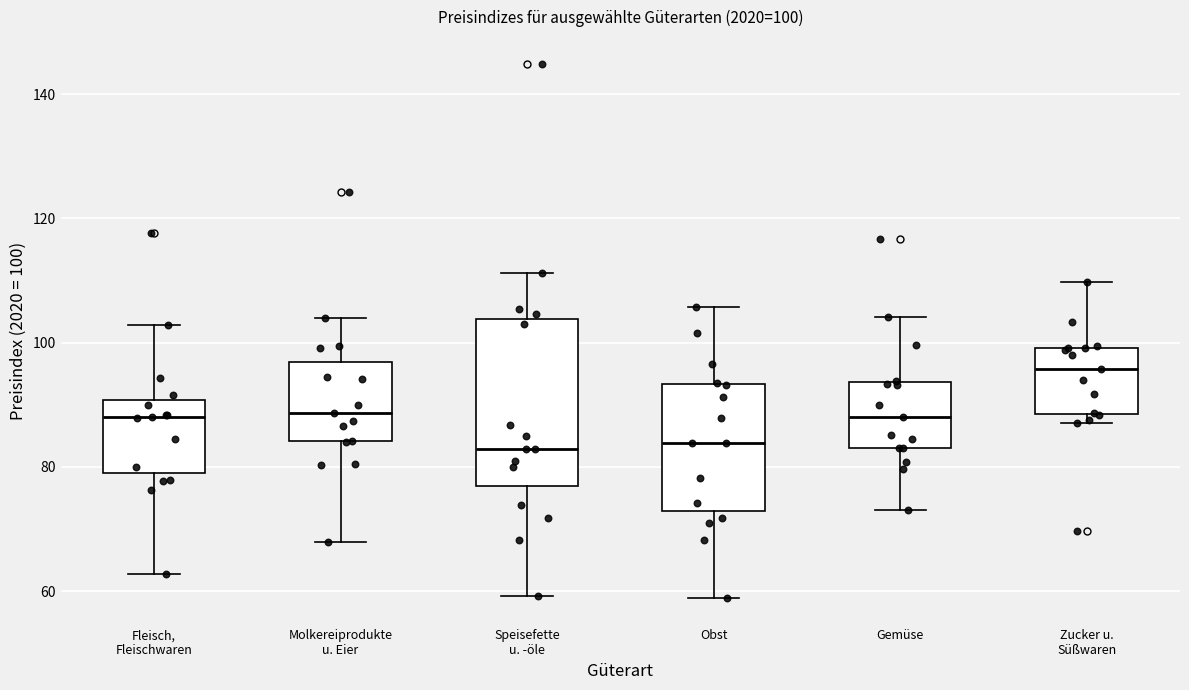

Which box is the tallest, from its lower edge to its upper edge?

Speisefette u. -öle